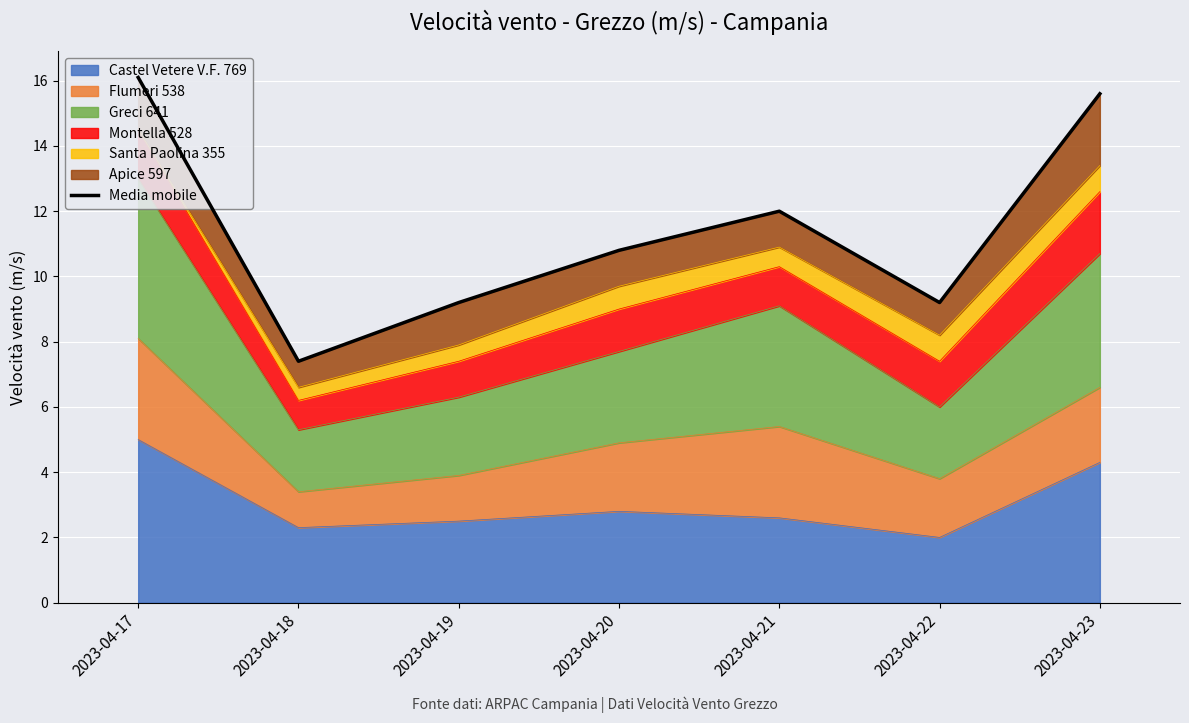

Between 2023-04-17 and 2023-04-20, which is larger?

2023-04-17